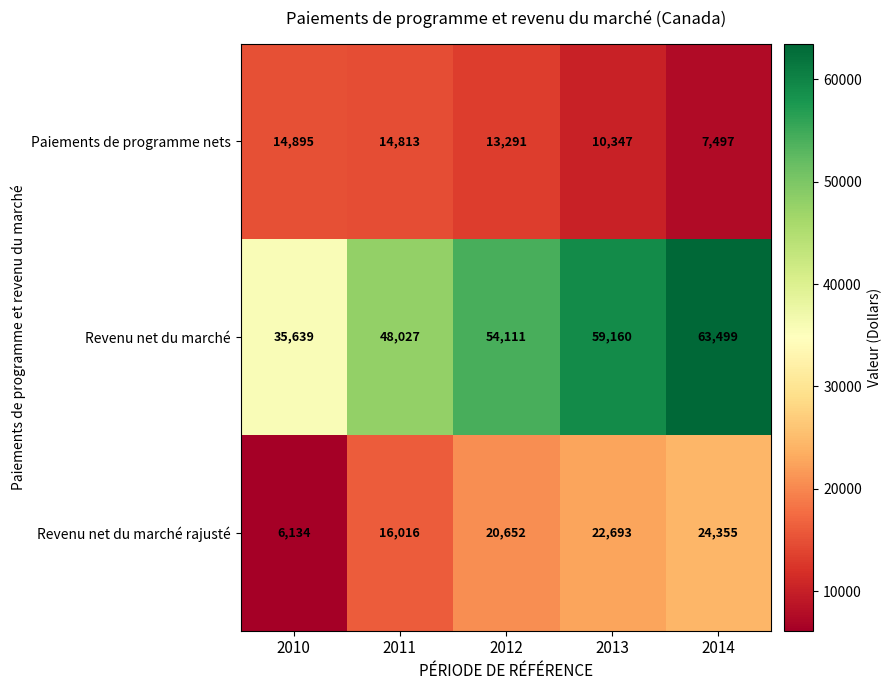

What is the difference between the second highest and second lowest values in the Revenu net du marché series?

11133